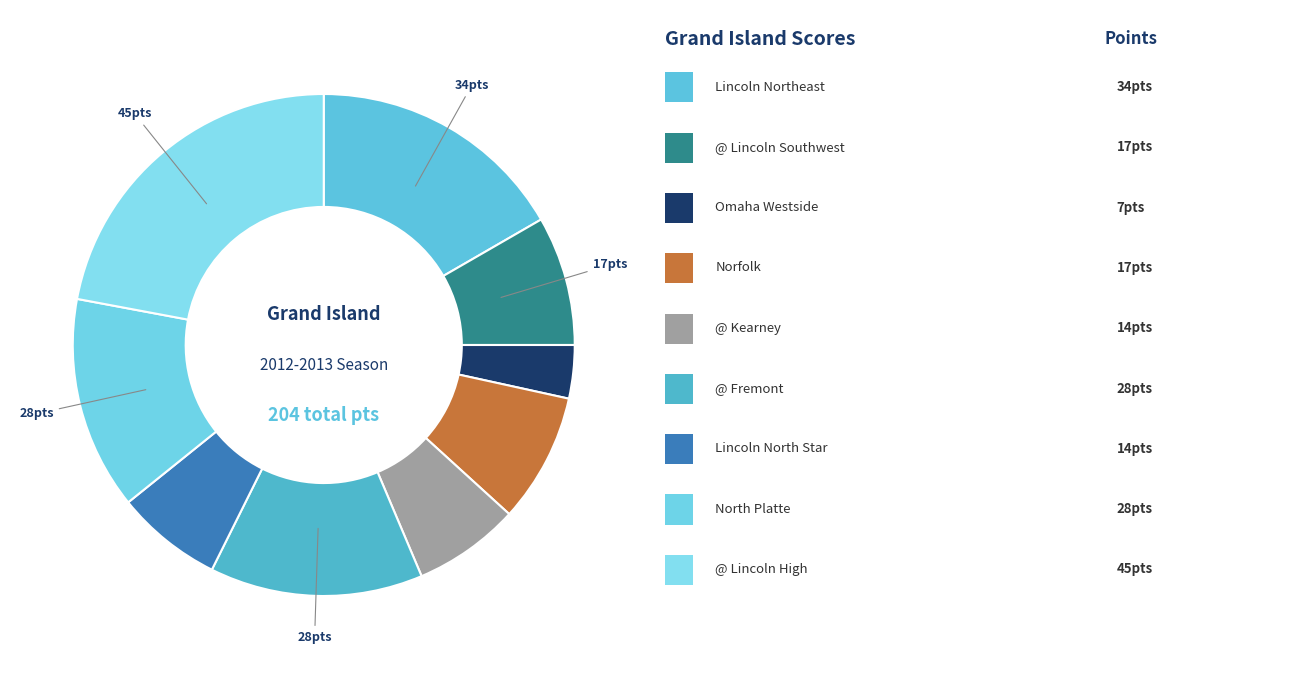

What is the smallest slice in the pie chart?

Omaha Westside